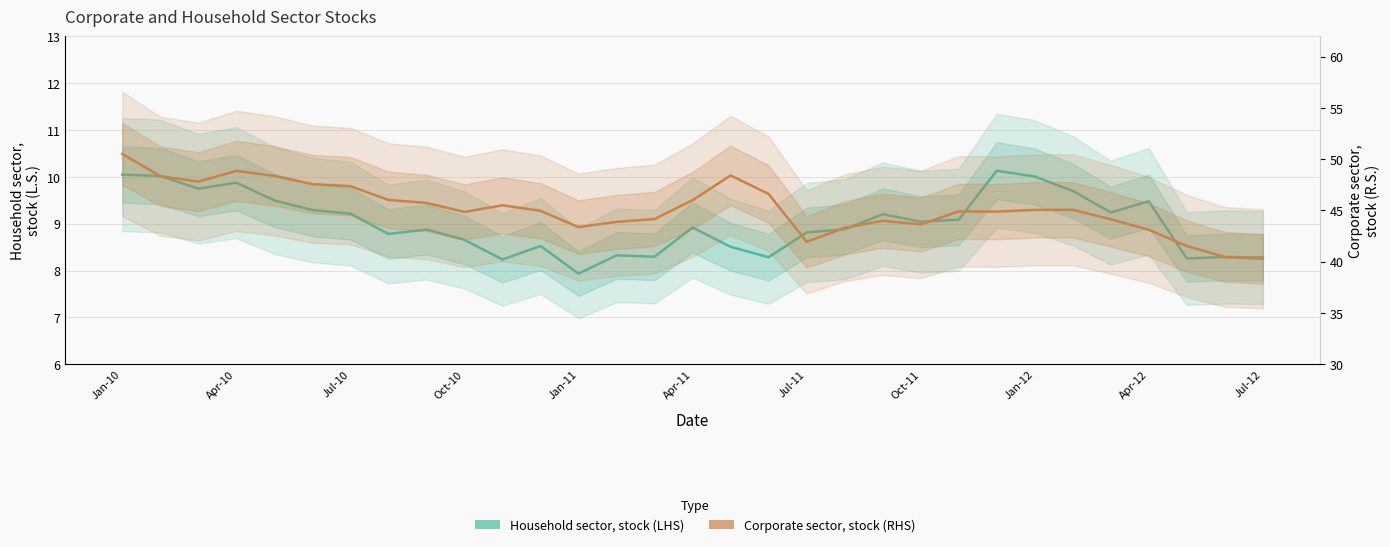

What is the difference between the maximum and minimum values in the Household sector, stock (LHS) series?

2.2